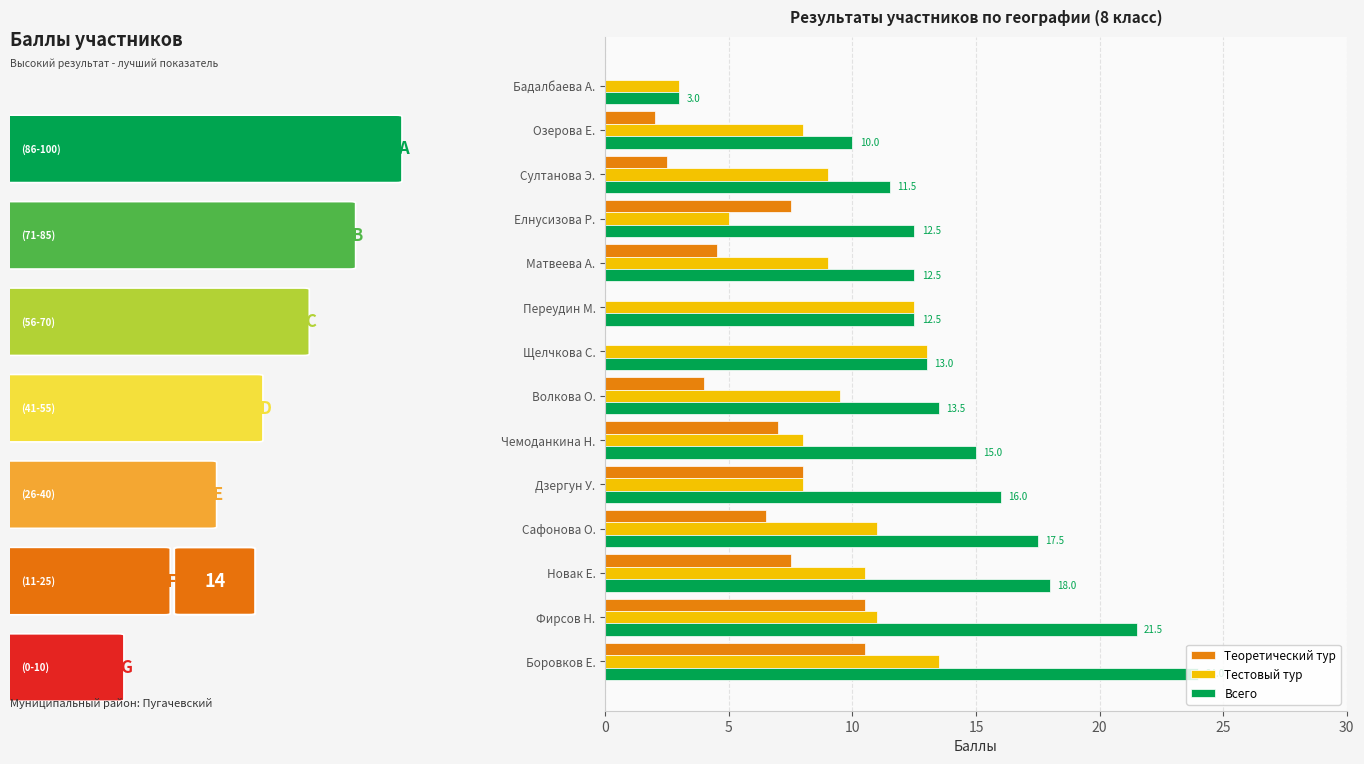

At which category is the sum across all series the highest?

Боровков Е.